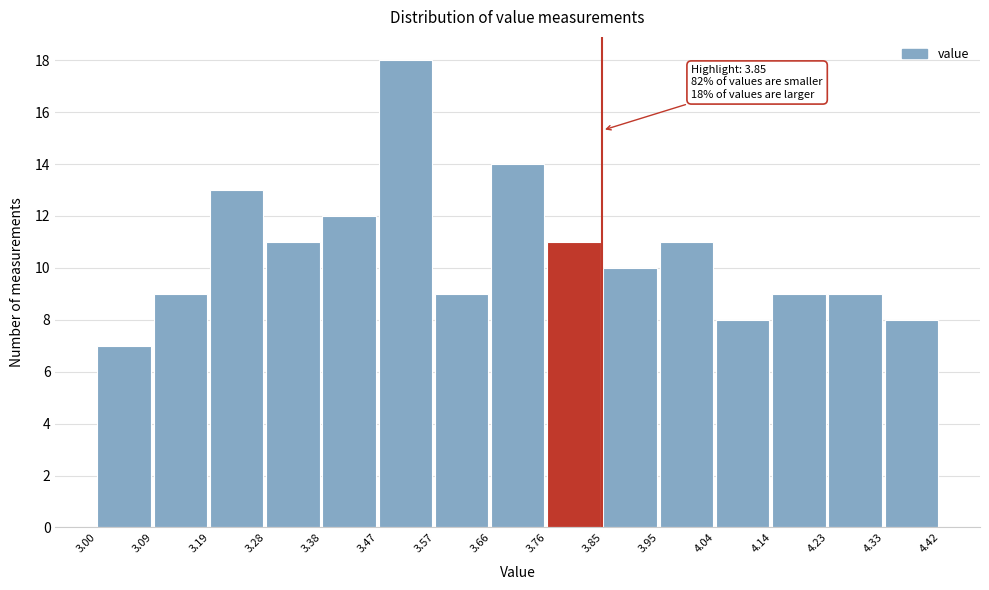

Which range on the x-axis has the tallest bar?

3.47 to 3.57